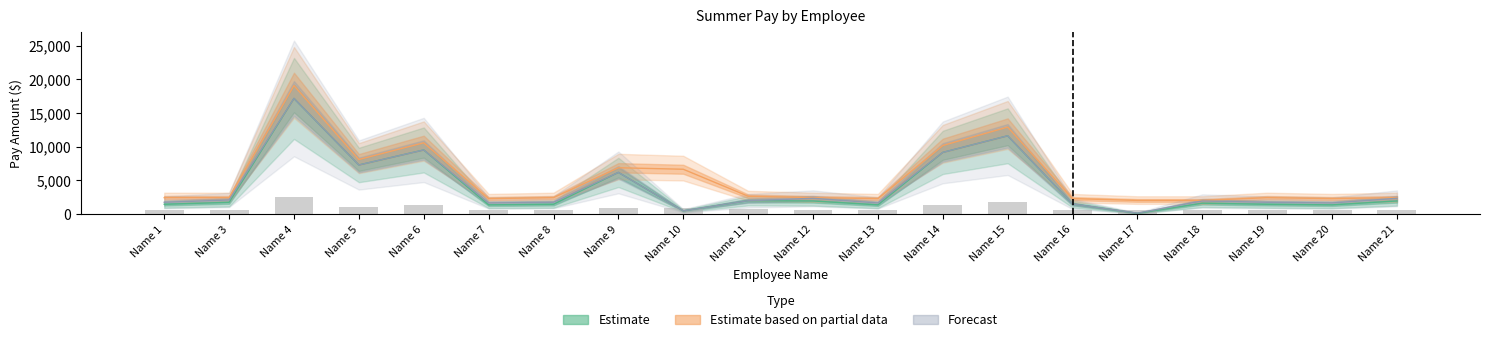

Reading right to left, what are all the values shown in this chart?

Comp Rate: Name 21=1963.8	Name 20=1387.6	Name 19=1472.9	Name 18=1636.5	Name 17=132.0	Name 16=1516.4	Name 15=11628.0	Name 14=9166.7	Name 13=1387.6	Name 12=1963.8	Name 11=2000.0	Name 10=500.0	Name 9=6200.0	Name 8=1472.9	Name 7=1387.6	Name 6=9530.0	Name 5=7300.0	Name 4=17170.0	Name 3=1759.0	Name 1=1472.9
Annual Rt: Name 21=2356.6	Name 20=1665.1	Name 19=1767.4	Name 18=1963.8	Name 17=158.4	Name 16=1516.4	Name 15=11628.0	Name 14=9166.7	Name 13=1665.1	Name 12=2356.6	Name 11=2000.0	Name 10=500.0	Name 9=6200.0	Name 8=1767.4	Name 7=1665.1	Name 6=9530.0	Name 5=7300.0	Name 4=17170.0	Name 3=2110.8	Name 1=1767.4
Annual FTE Salary: Name 21=662.7	Name 20=624.4	Name 19=662.8	Name 18=552.3	Name 17=552.4	Name 16=624.4	Name 15=1744.2	Name 14=1375.0	Name 13=624.5	Name 12=662.8	Name 11=720.0	Name 10=900.0	Name 9=930.0	Name 8=662.8	Name 7=624.4	Name 6=1429.5	Name 5=1095.0	Name 4=2575.5	Name 3=662.8	Name 1=662.8
100pct Summer Monthly Max: Name 21=2454.4	Name 20=2312.7	Name 19=2454.8	Name 18=2045.6	Name 17=2046.1	Name 16=2312.7	Name 15=12919.9	Name 14=10185.2	Name 13=2312.9	Name 12=2454.7	Name 11=2666.6	Name 10=6666.9	Name 9=6888.8	Name 8=2454.8	Name 7=2312.7	Name 6=10588.7	Name 5=8111.0	Name 4=19077.6	Name 3=2454.7	Name 1=2454.8